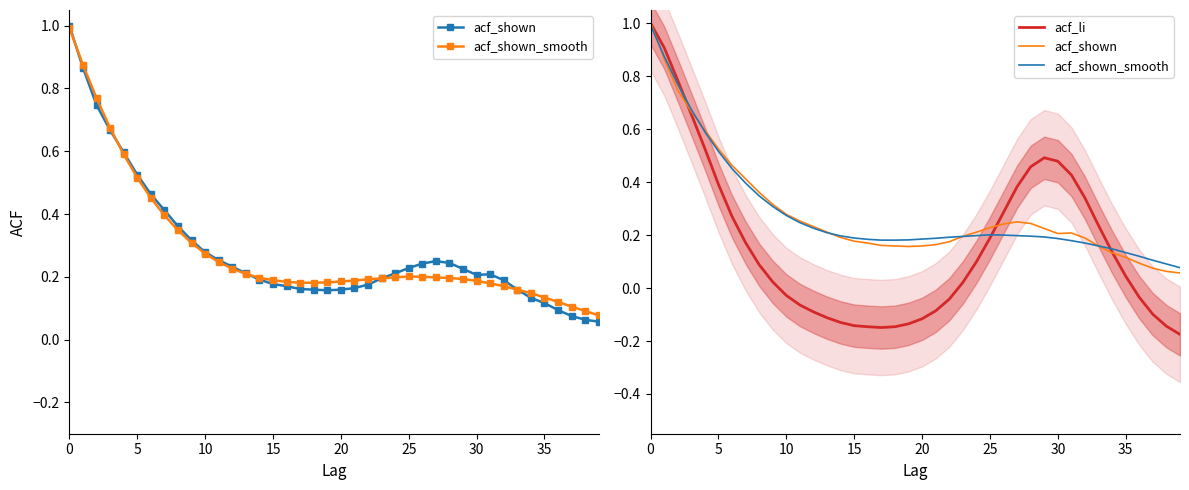

What is the greatest value displayed?

1.0